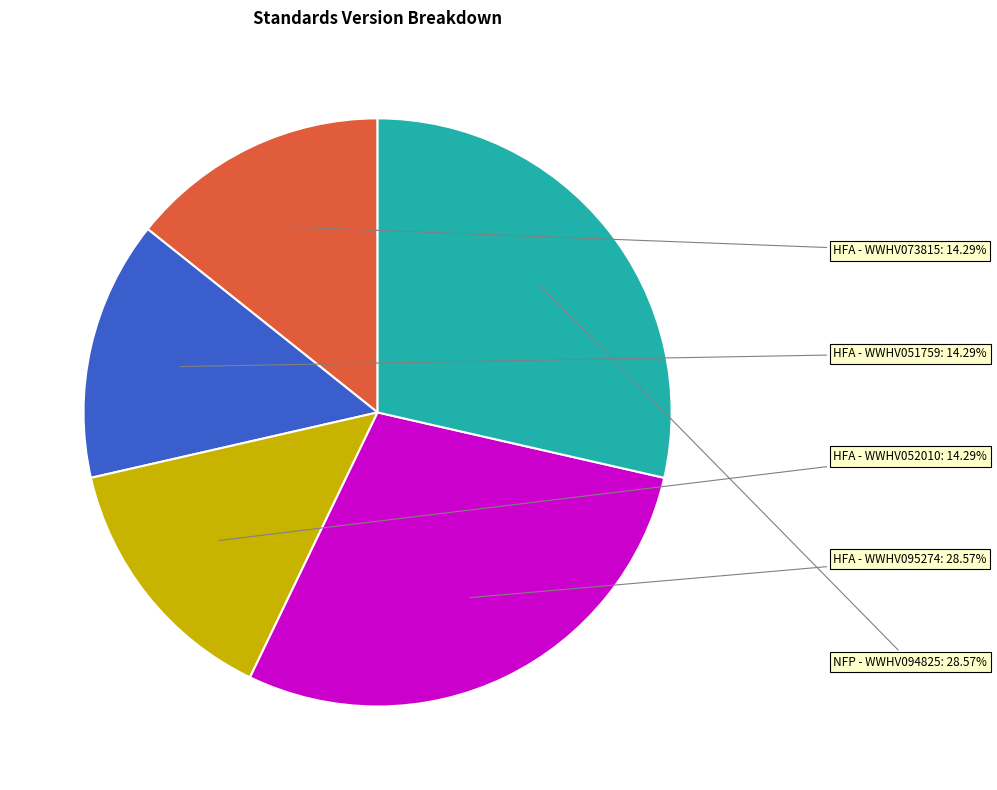

Is there a majority slice in this chart?

No